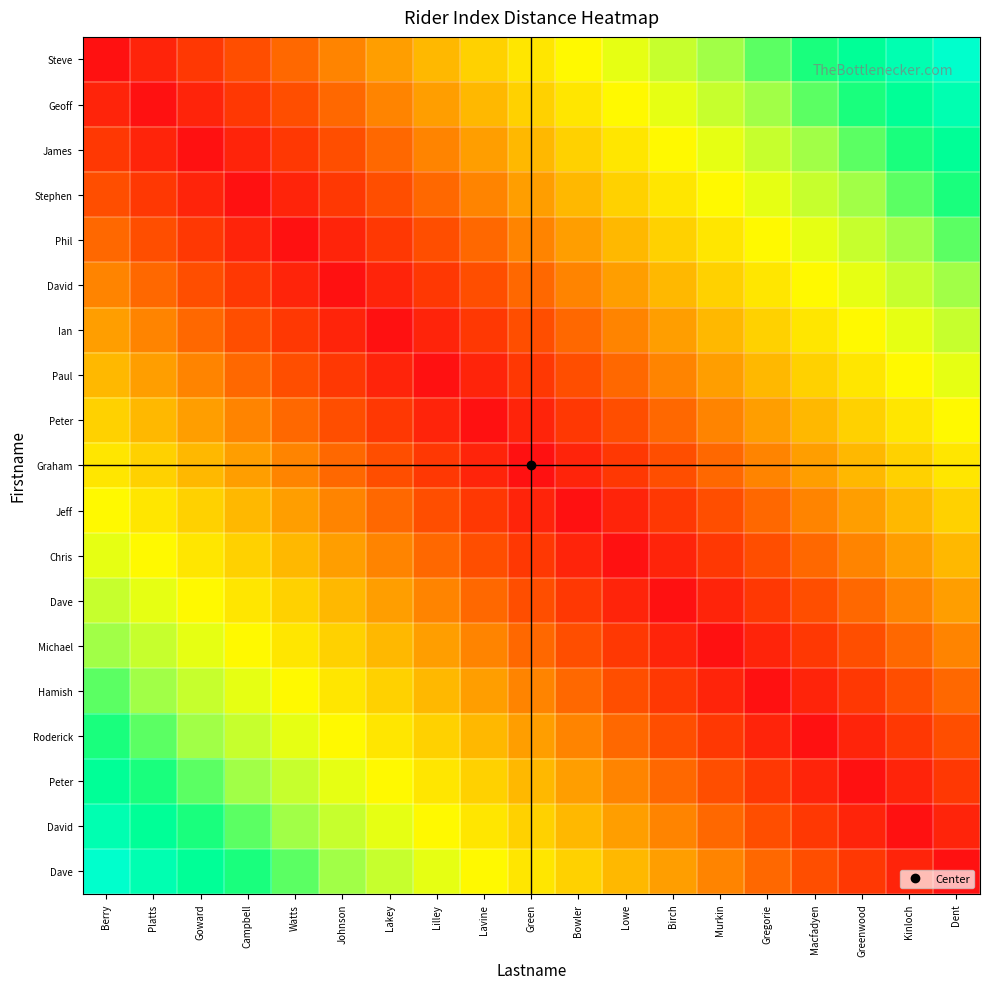

How many categories are shown in the chart?

19